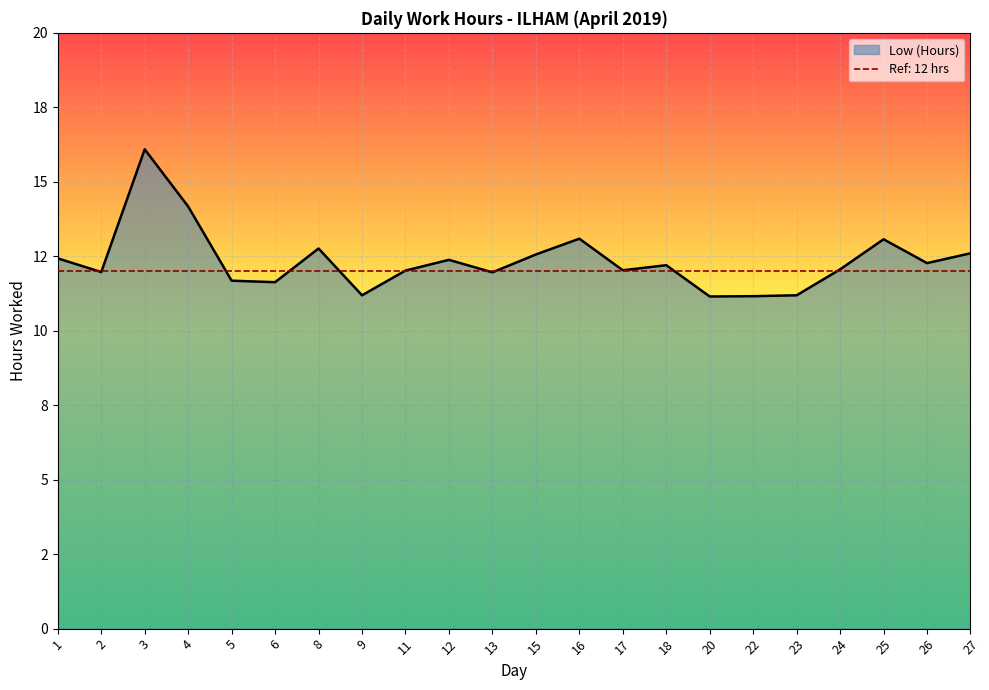

What are all the series names shown in the legend?

Low (Hours), Ref: 12 hrs